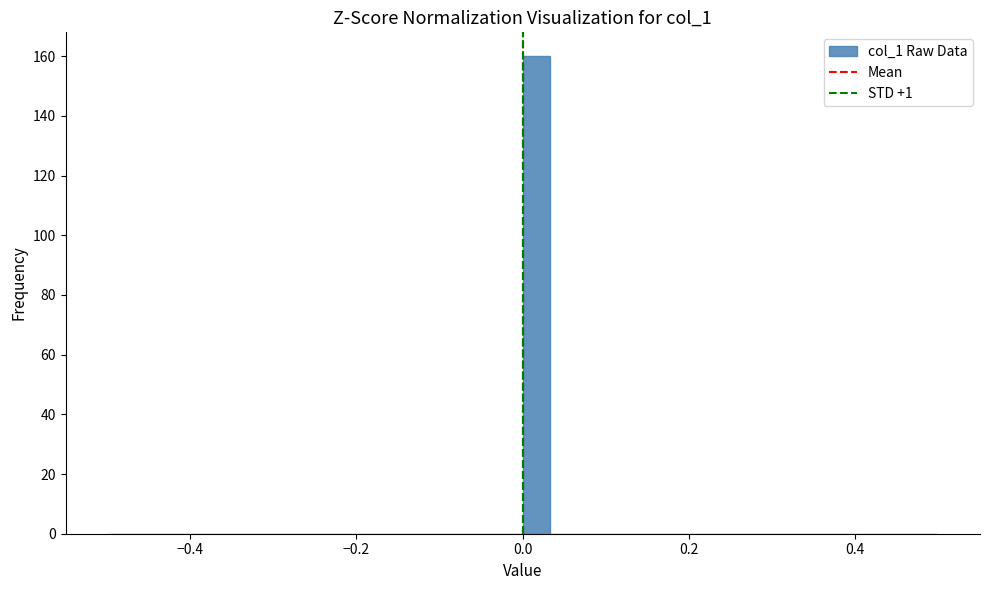

Around what value on the x-axis is the tallest bar? Give the approximate position of its centre, as read against the axis.

0.02